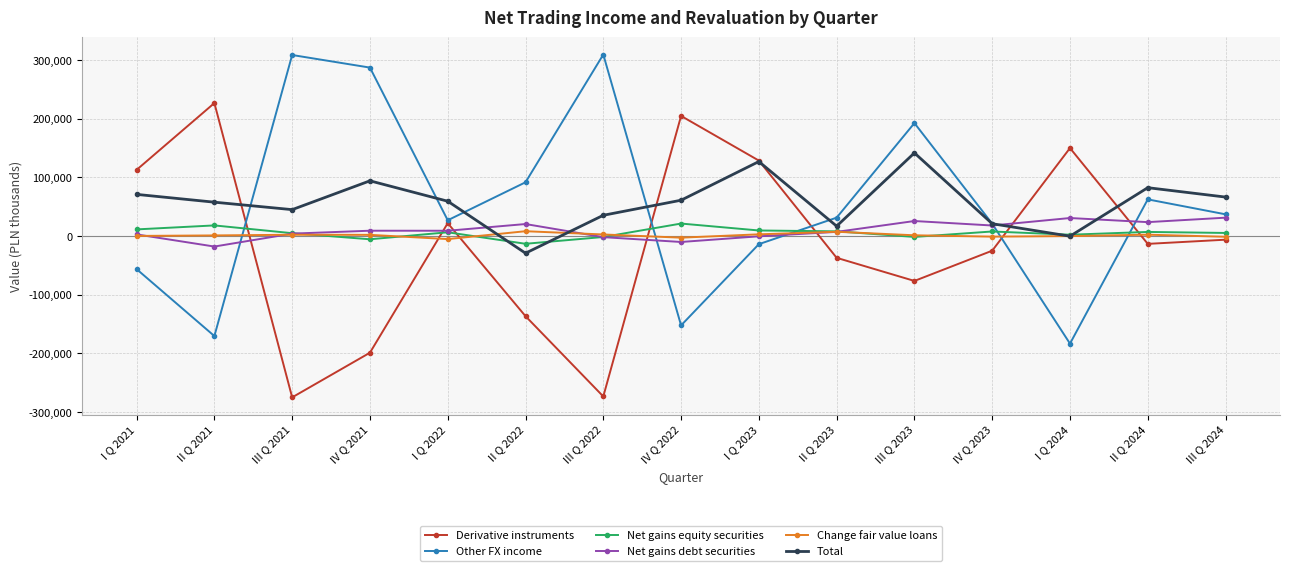

How many intersections are there between Change fair value loans and Other FX income?

5